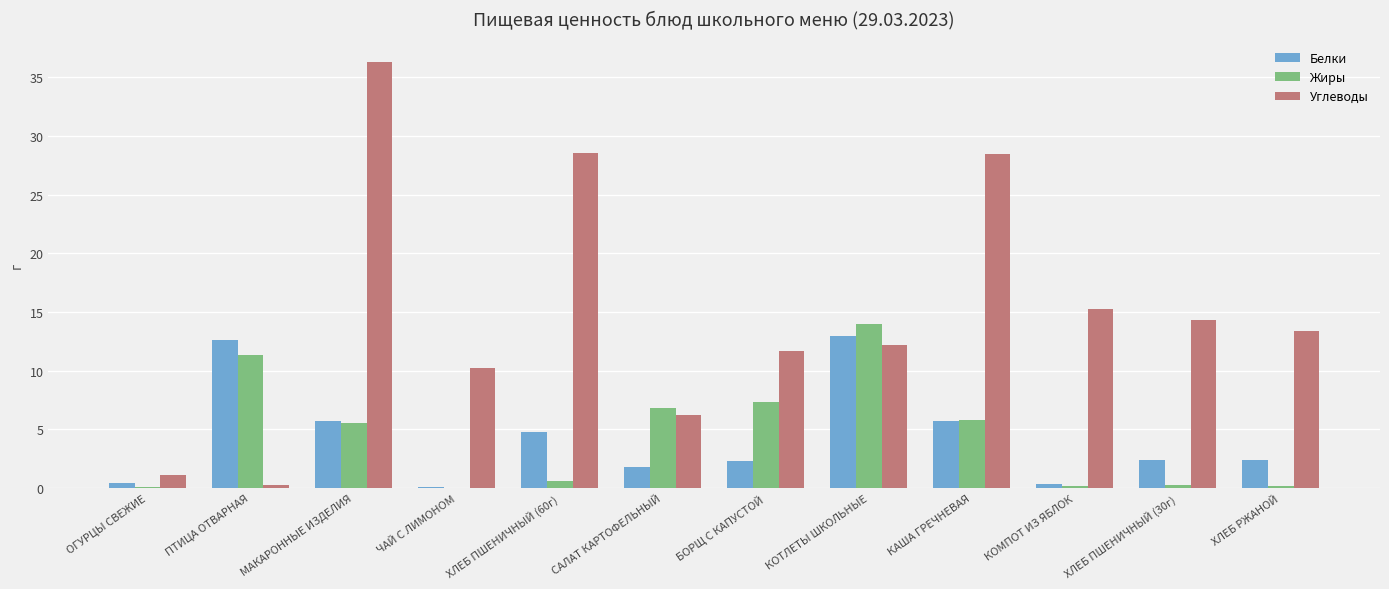

What is the total value across all series at КАША ГРЕЧНЕВАЯ?

40.0